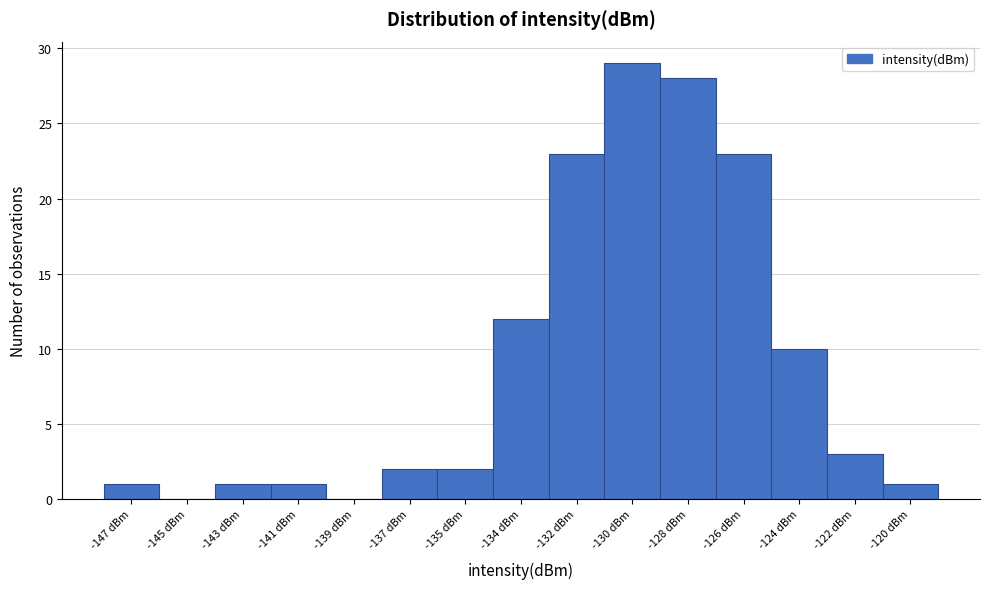

Reading left to right, what are all the values shown in this chart?

-147 dBm=1	-145 dBm=0	-143 dBm=1	-141 dBm=1	-139 dBm=0	-137 dBm=2	-135 dBm=2	-134 dBm=12	-132 dBm=23	-130 dBm=29	-128 dBm=28	-126 dBm=23	-124 dBm=10	-122 dBm=3	-120 dBm=1